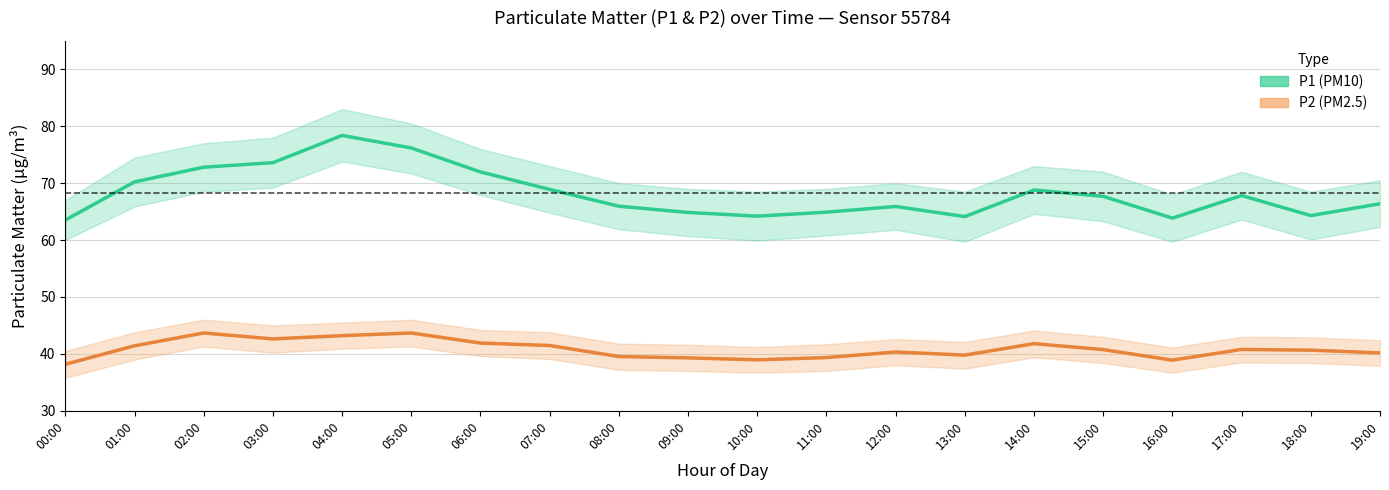

How many series are shown in this chart?

2